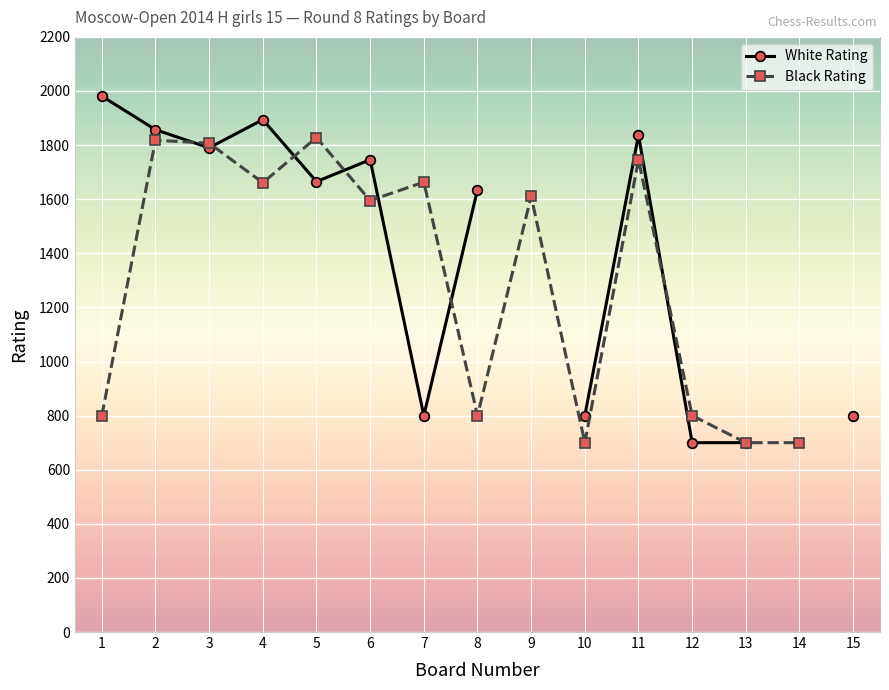

Which category has the lowest value across all series?

12